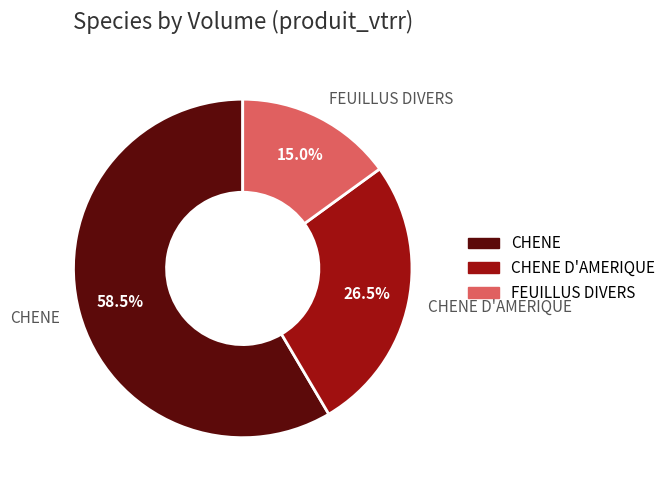

What is the largest slice in the pie chart?

CHENE